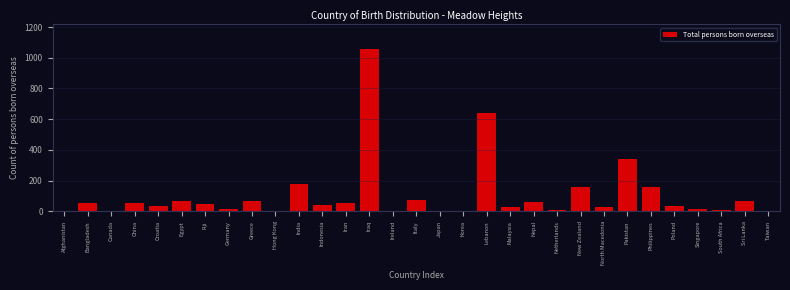

Which category has the highest value across all series?

Iraq